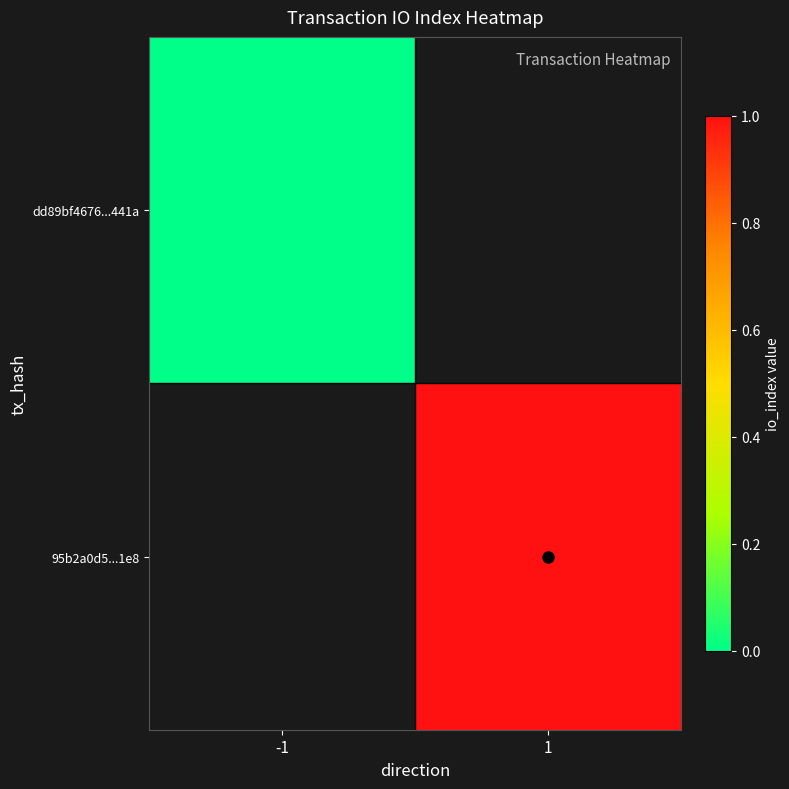

What is the maximum value shown in the chart?

1.0